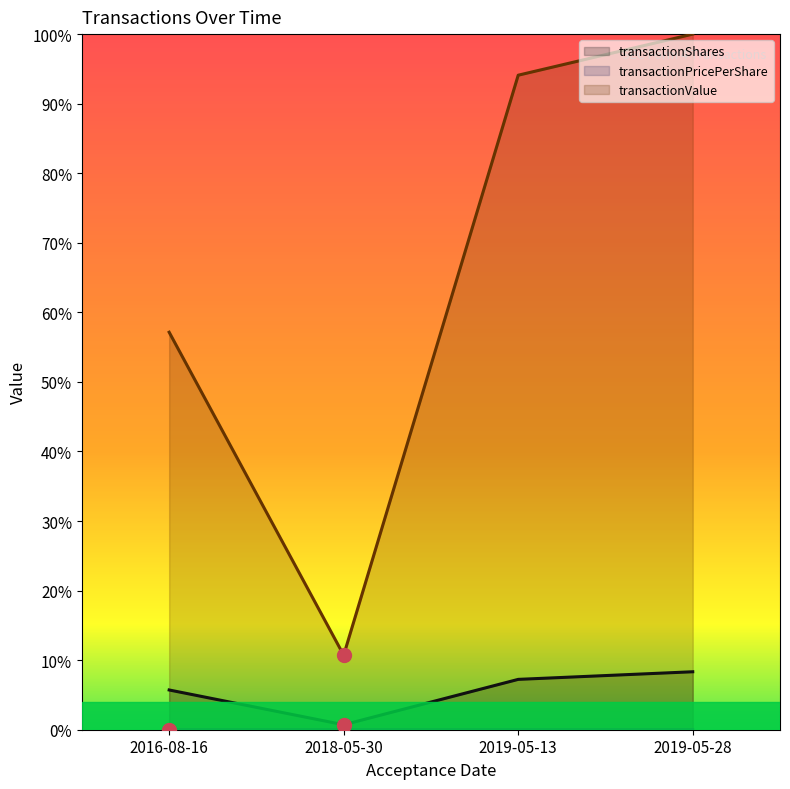

How many lines are shown in the chart?

3